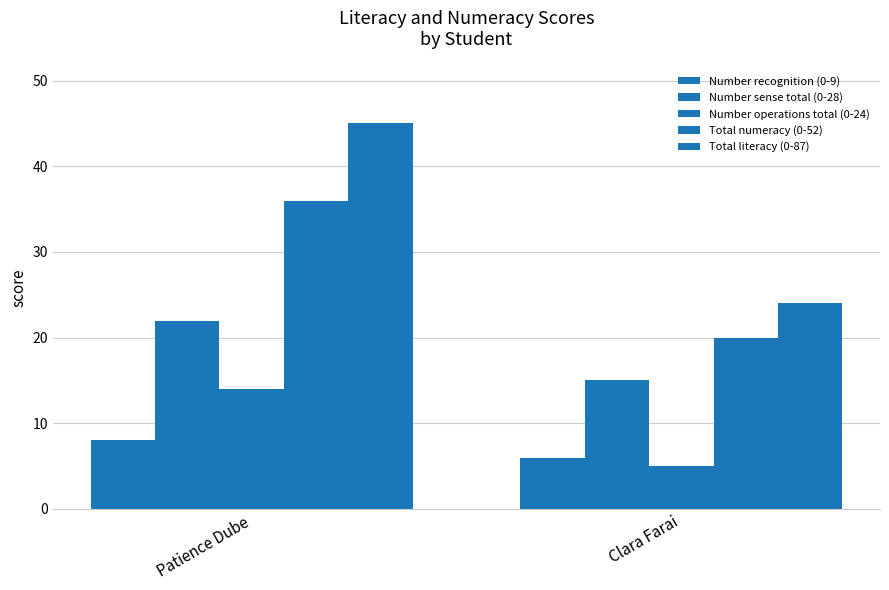

What is the approximate value of Number sense total (0-28) at Patience Dube?

22